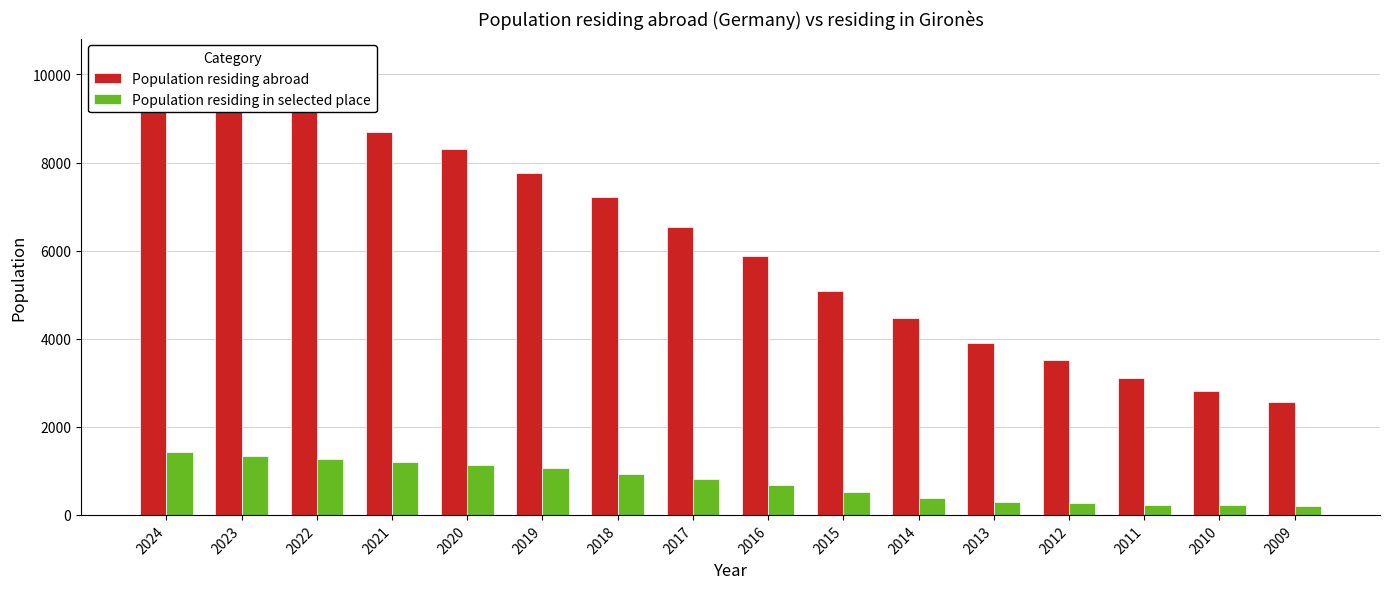

Does the chart contain stacked bars?

No